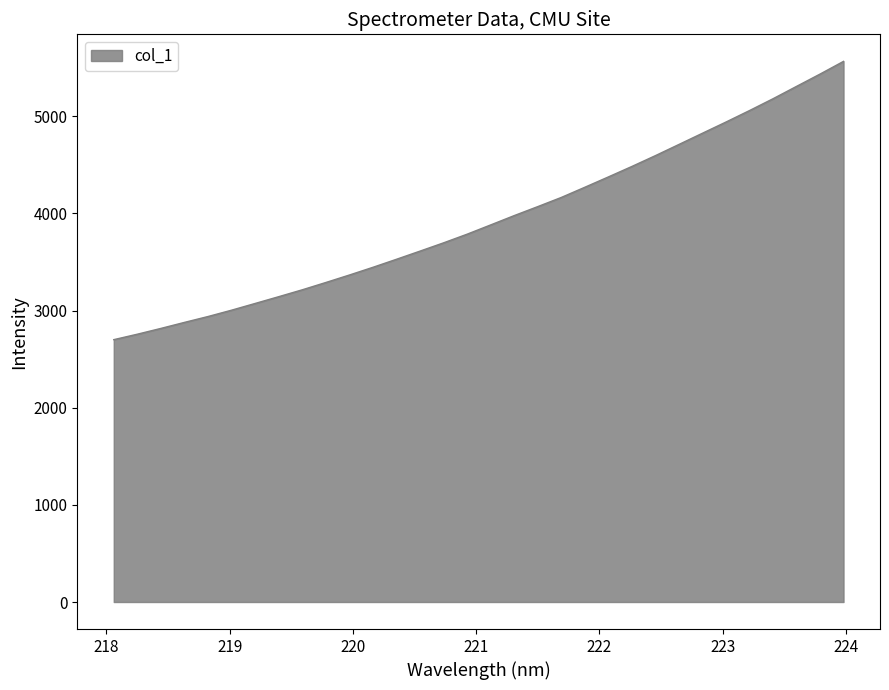

What is the maximum value shown in the chart?

5564.1